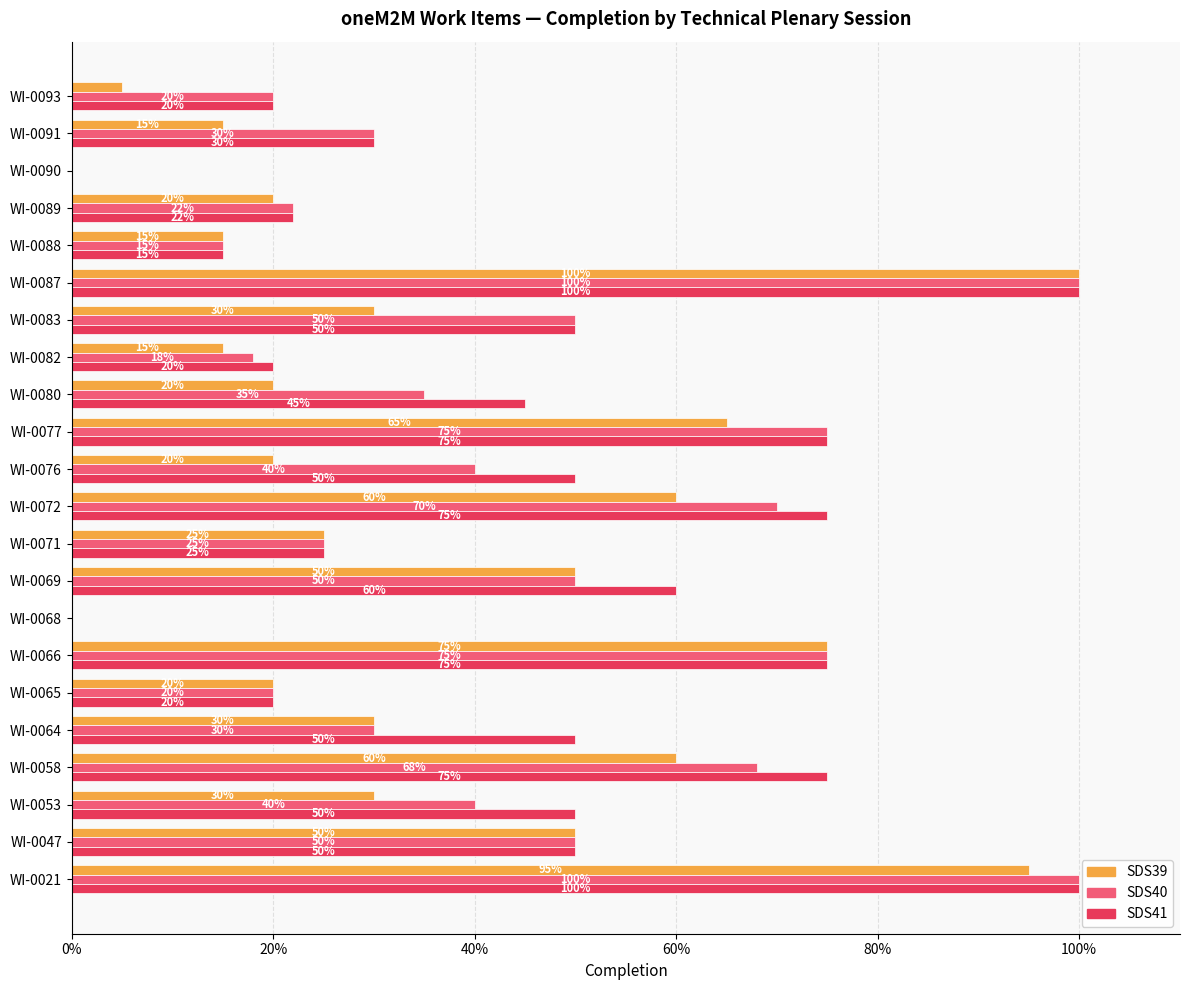

What are all the series names shown in the legend?

SDS39, SDS40, SDS41